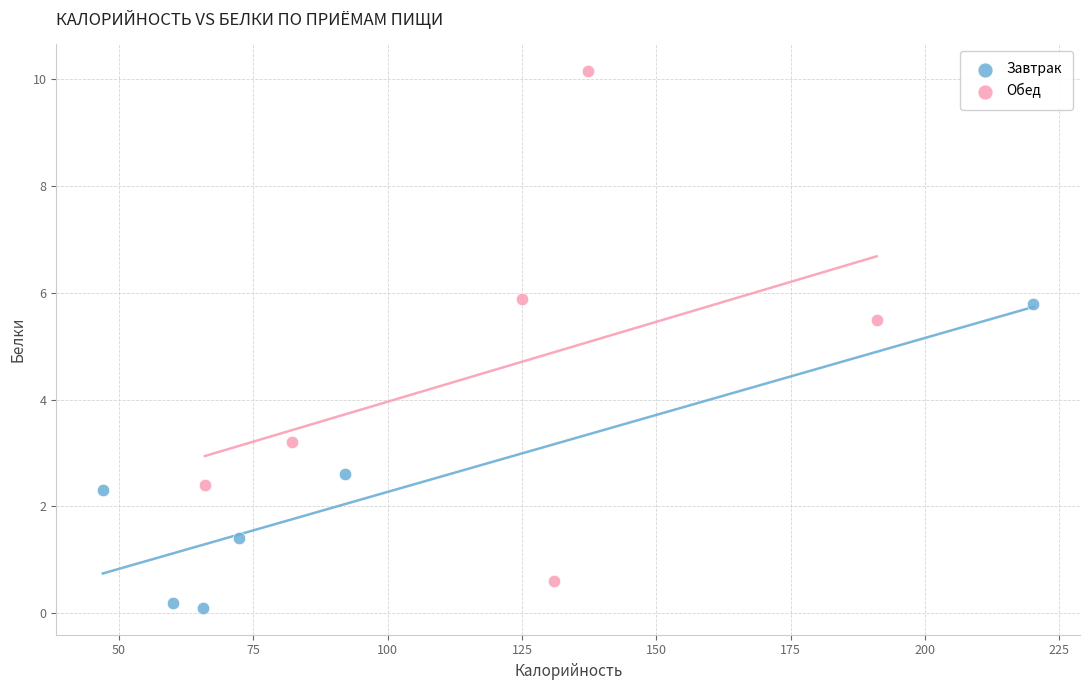

Which series reaches the minimum Y coordinate?

Завтрак